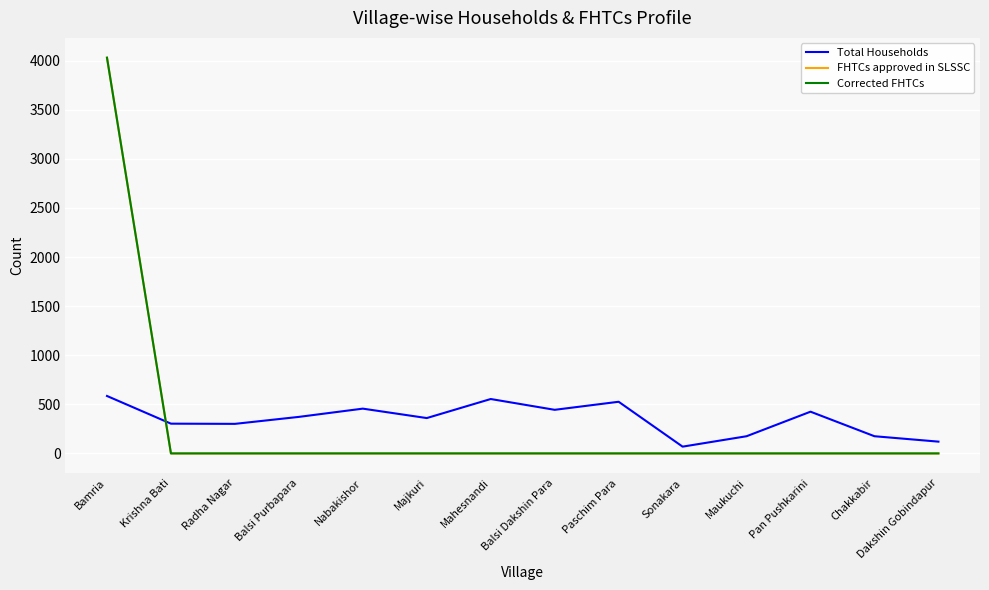

Does the chart have visible grid lines?

Yes